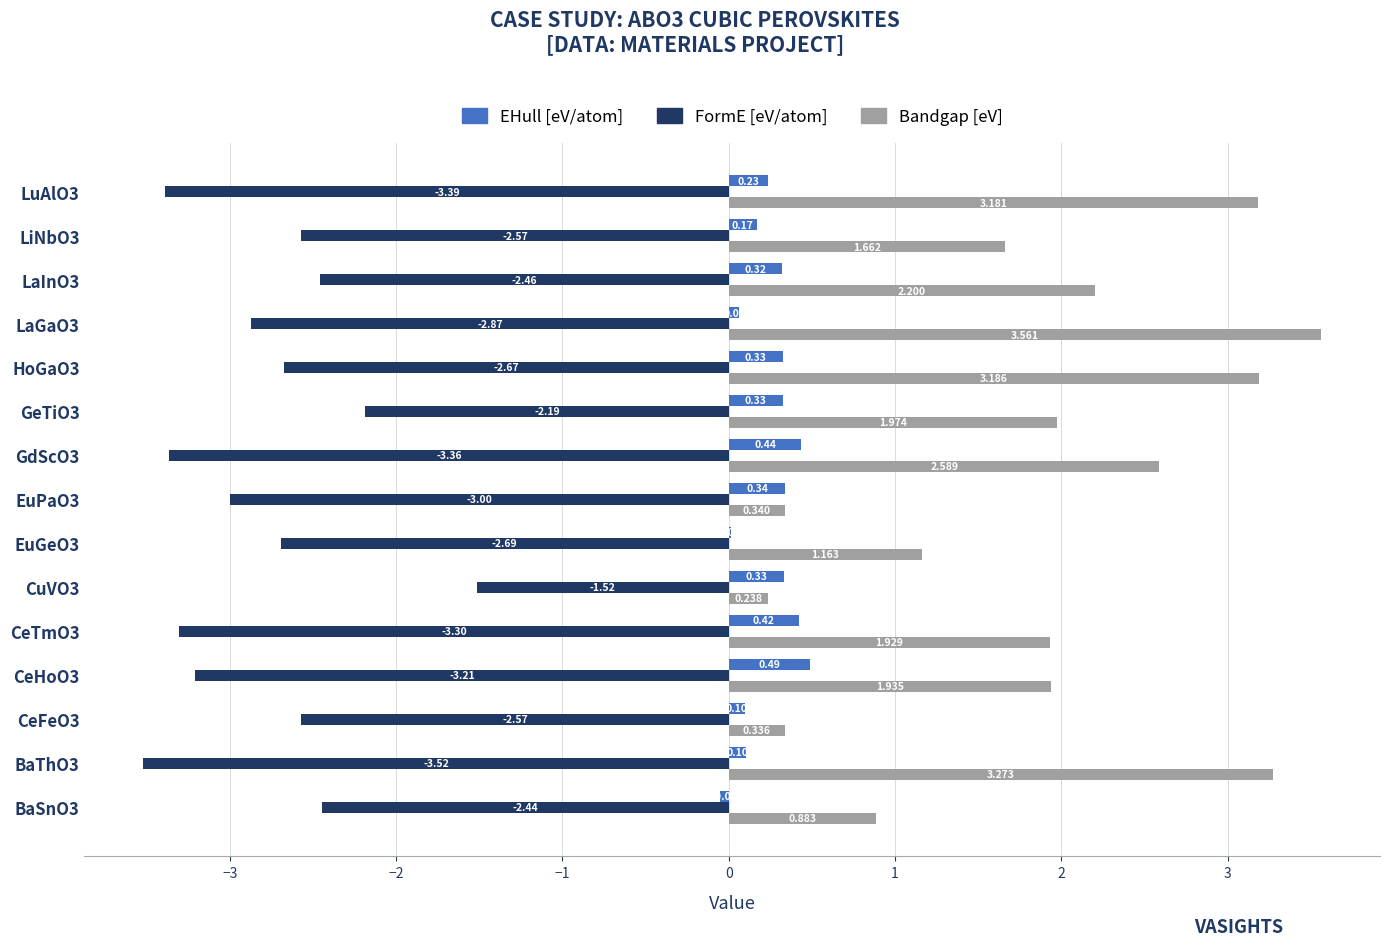

Between GdScO3 and LaInO3, which series saw the biggest shift?

FormE [eV/atom]